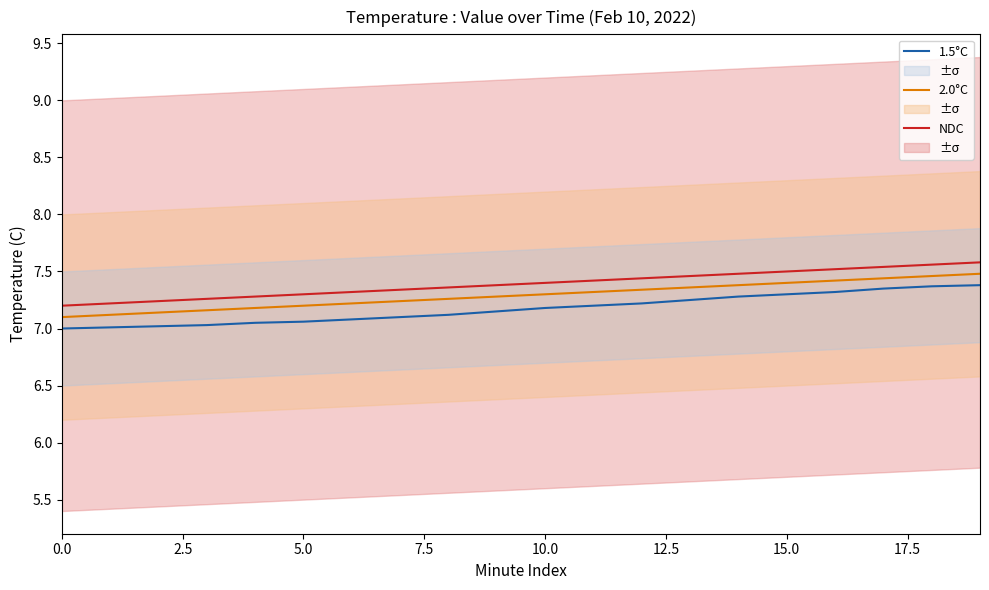

Which series has the largest total across all categories?

NDC